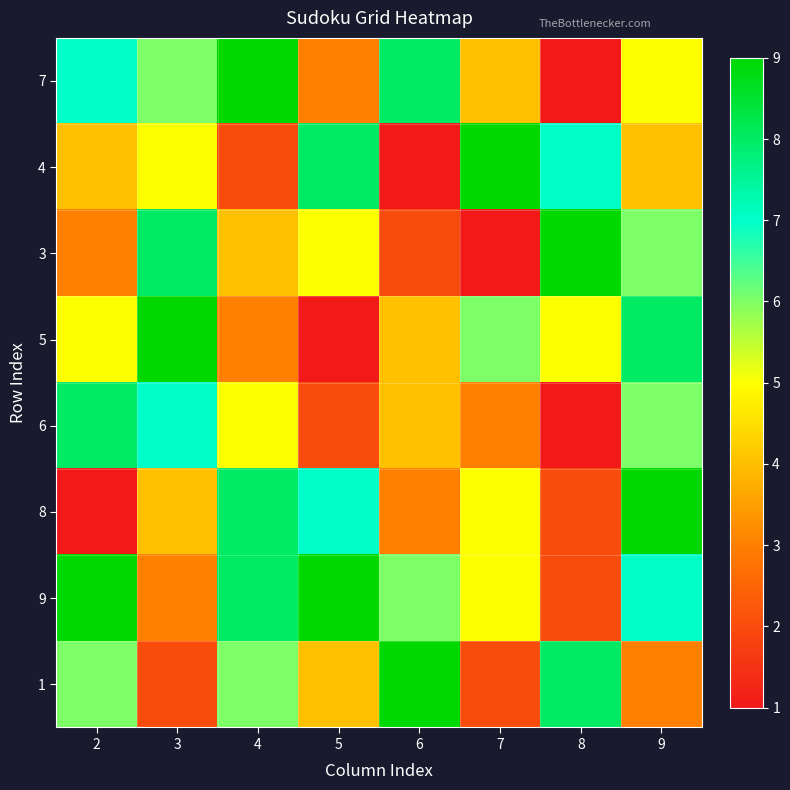

Reading left to right, list all the values displayed in this chart.

7: 2=7	3=6	4=9	5=3	6=8	7=4	8=1	9=5
4: 2=4	3=5	4=2	5=8	6=1	7=9	8=7	9=4
3: 2=3	3=8	4=4	5=5	6=2	7=1	8=9	9=6
5: 2=5	3=9	4=3	5=1	6=4	7=6	8=5	9=8
6: 2=8	3=7	4=5	5=2	6=4	7=3	8=1	9=6
8: 2=1	3=4	4=8	5=7	6=3	7=5	8=2	9=9
9: 2=9	3=3	4=8	5=9	6=6	7=5	8=2	9=7
1: 2=6	3=2	4=6	5=4	6=9	7=2	8=8	9=3